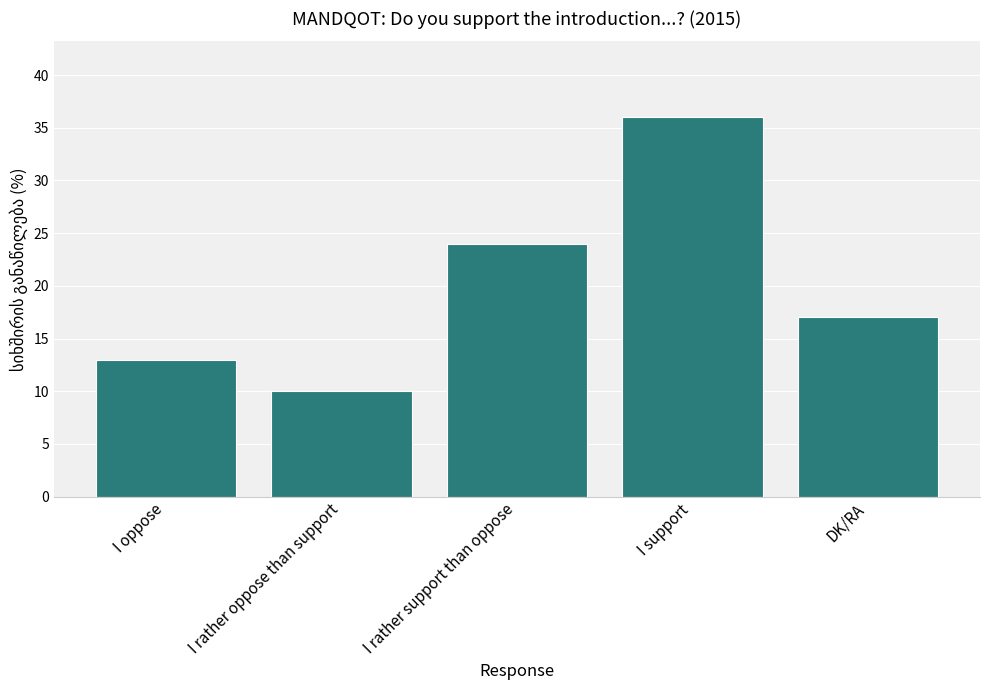

Is it true that the value at I support is 22?

False